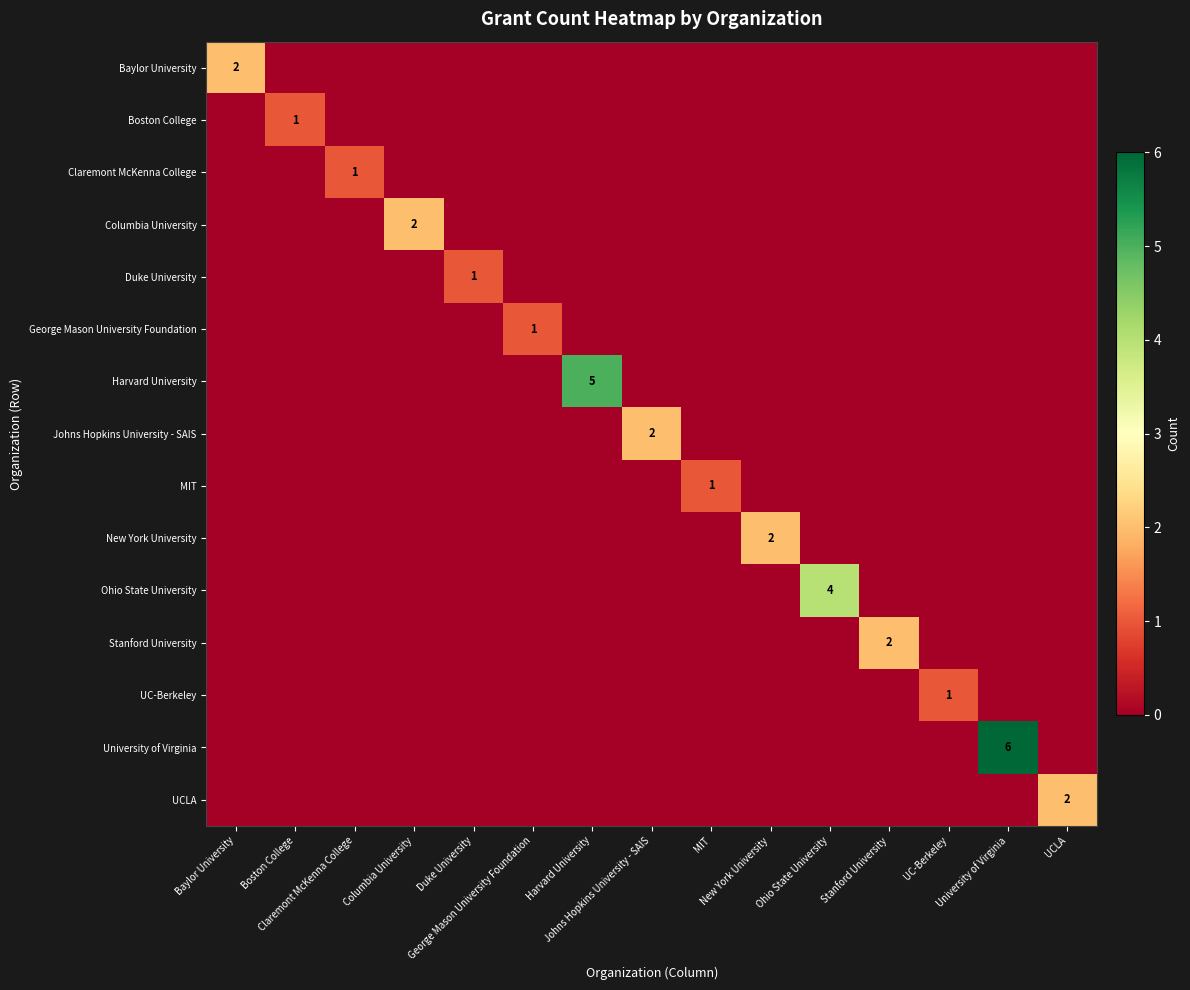

The value of Claremont McKenna College at Columbia University is 1. True or false?

False